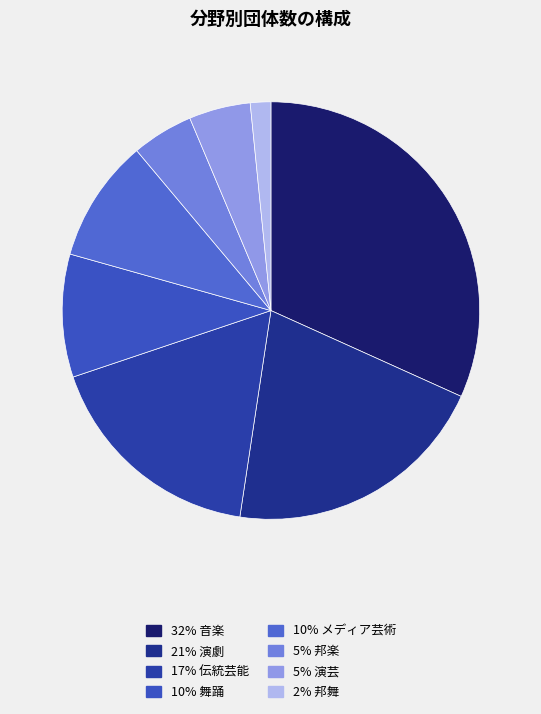

How many slices are in this pie chart?

8